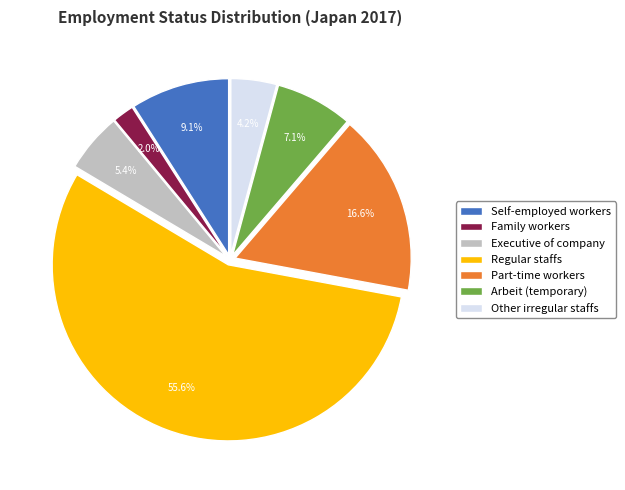

To the nearest percent, what portion does Self-employed workers represent?

9%